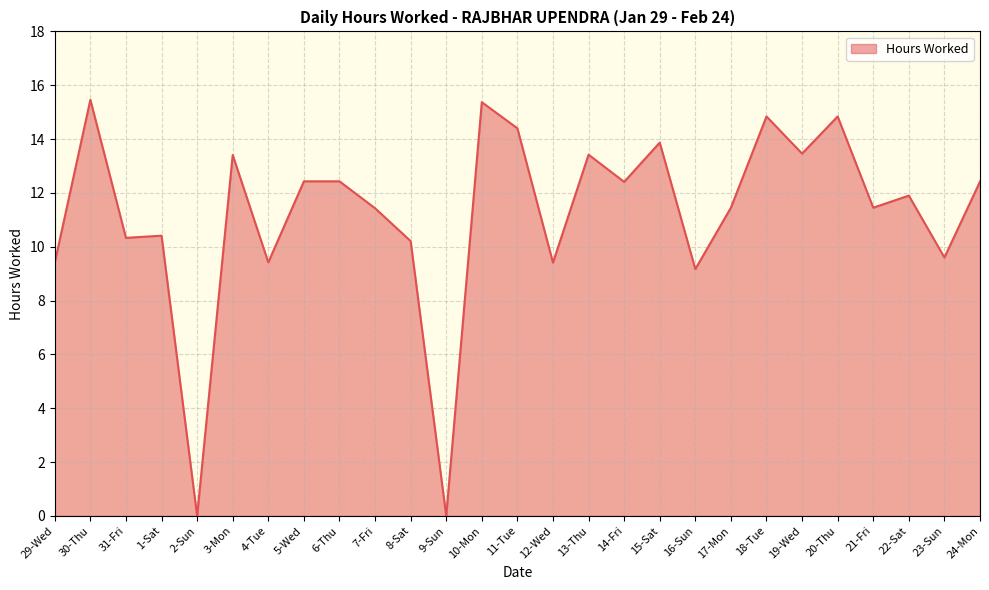

The chart shows a value of 12.4 at 16-Sun. True or false?

False